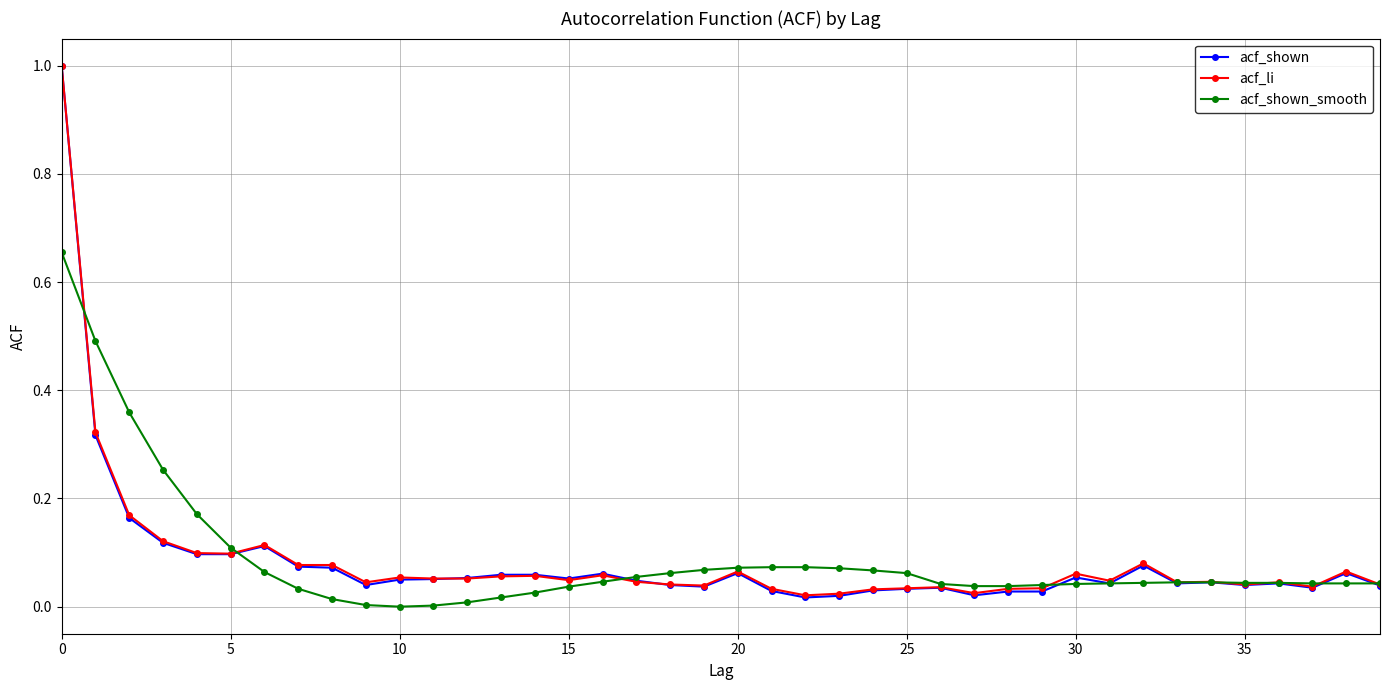

What is the maximum value shown in the chart?

1.0